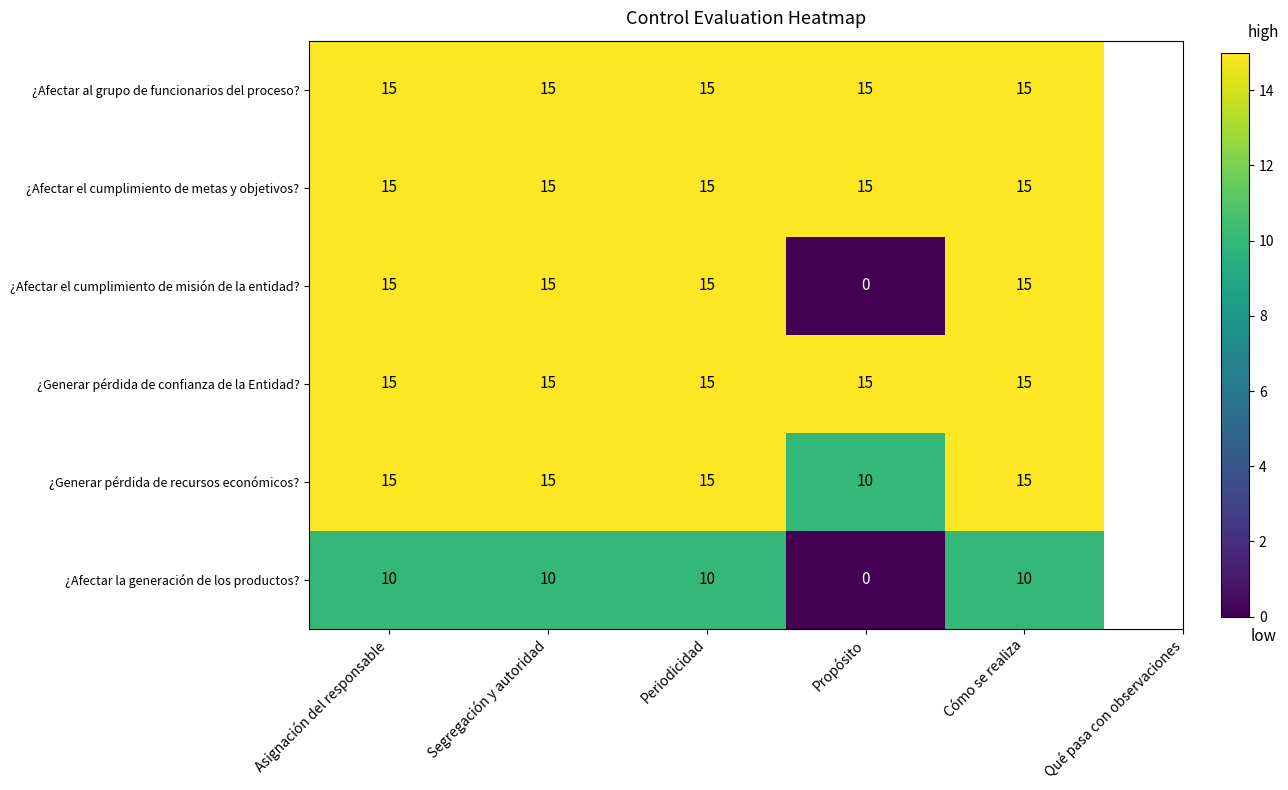

Which series has the widest spread of values?

¿Afectar el cumplimiento de misión de la entidad?